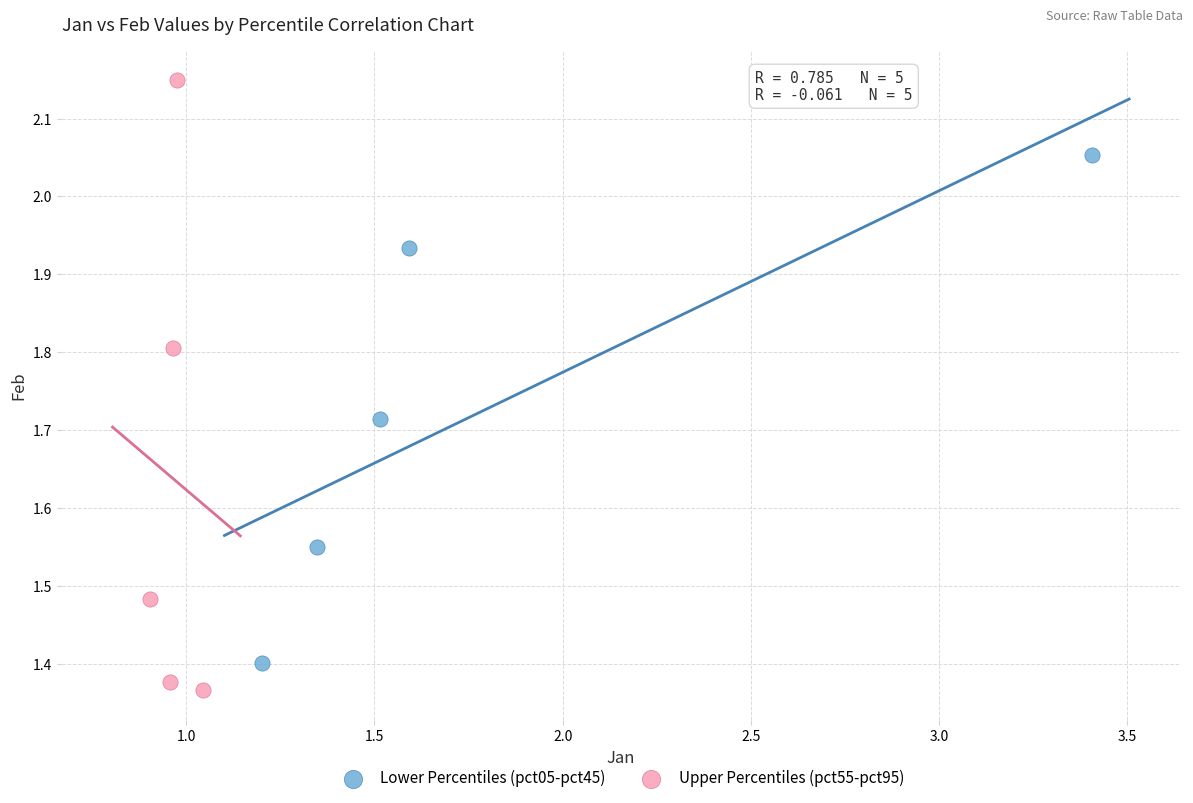

Which series reaches the maximum Y coordinate?

Upper Percentiles (pct55-pct95)